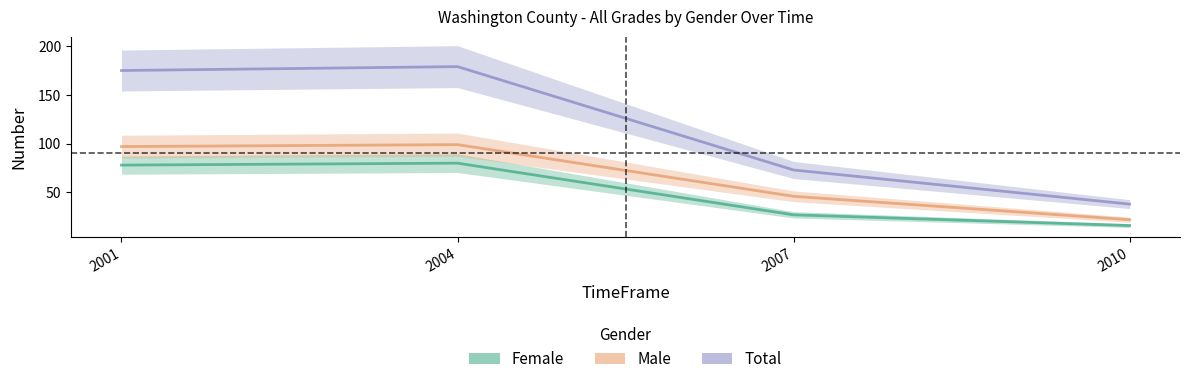

True or false: Total and Female cross at least once.

False